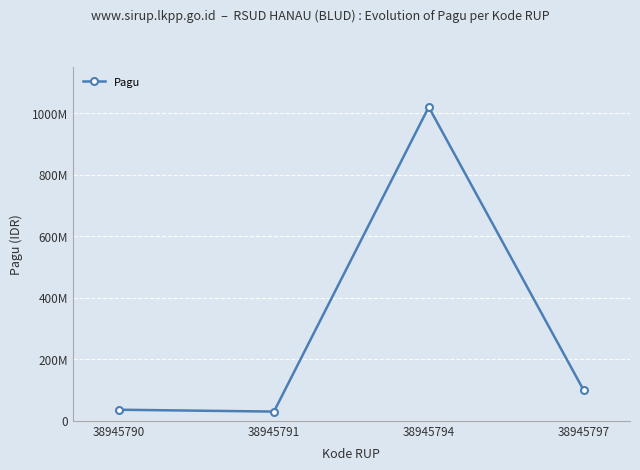

How many interior local valleys (lower than both neighbors) does the data have?

1